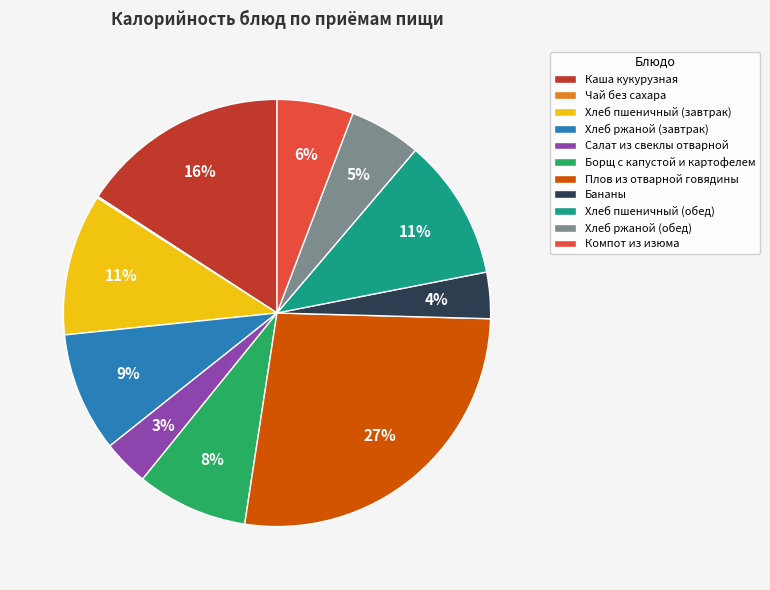

Does Борщ с капустой и картофелем account for over 50% of the chart?

No